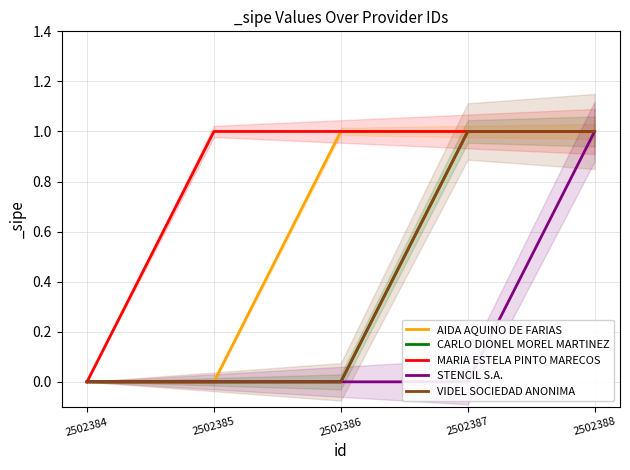

List the labels in order of AIDA AQUINO DE FARIAS value, largest first.

2502386, 2502387, 2502388, 2502384, 2502385